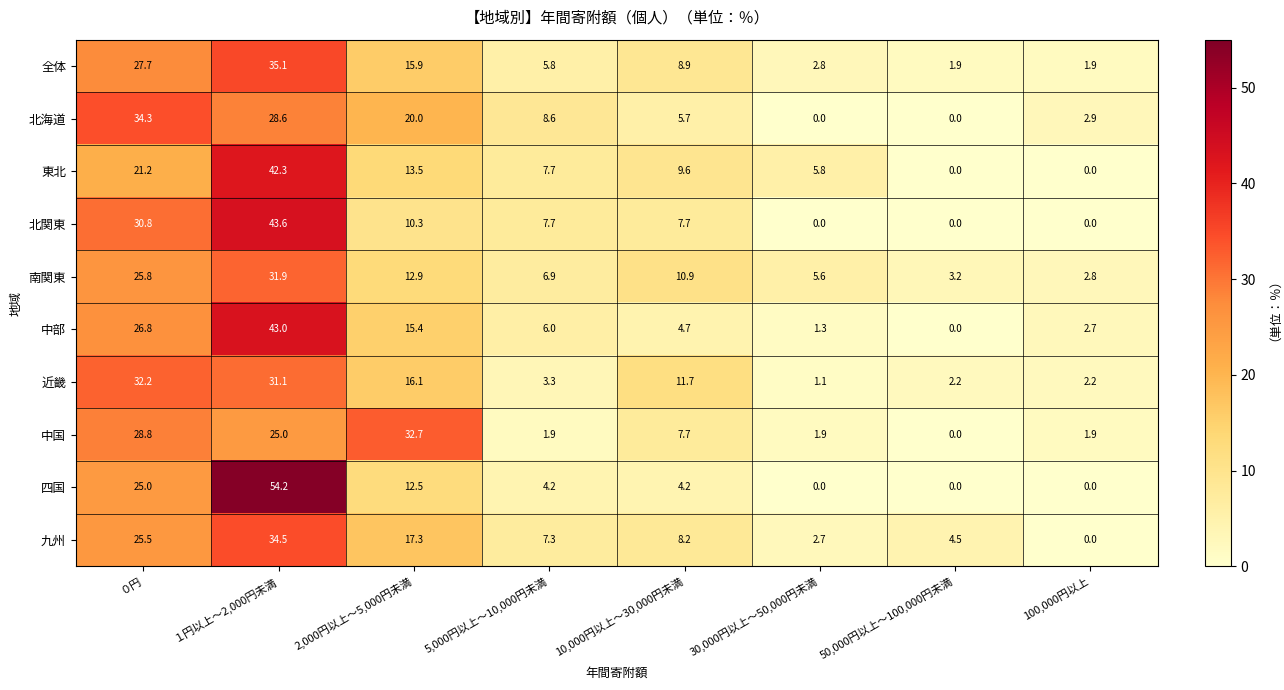

True or false: 南関東 has a value of 22.0 at １円以上～2,000円未満.

False